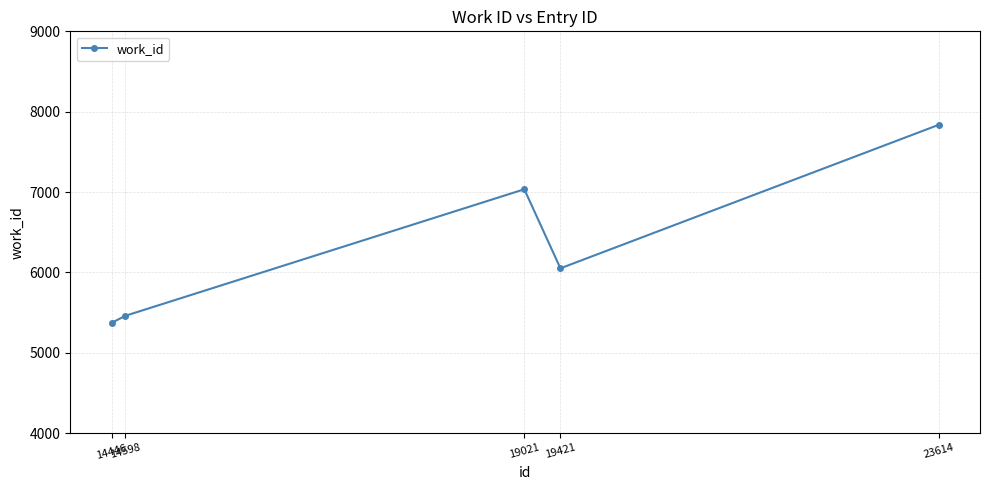

What is the difference between the values at 14446 and 19421?

679